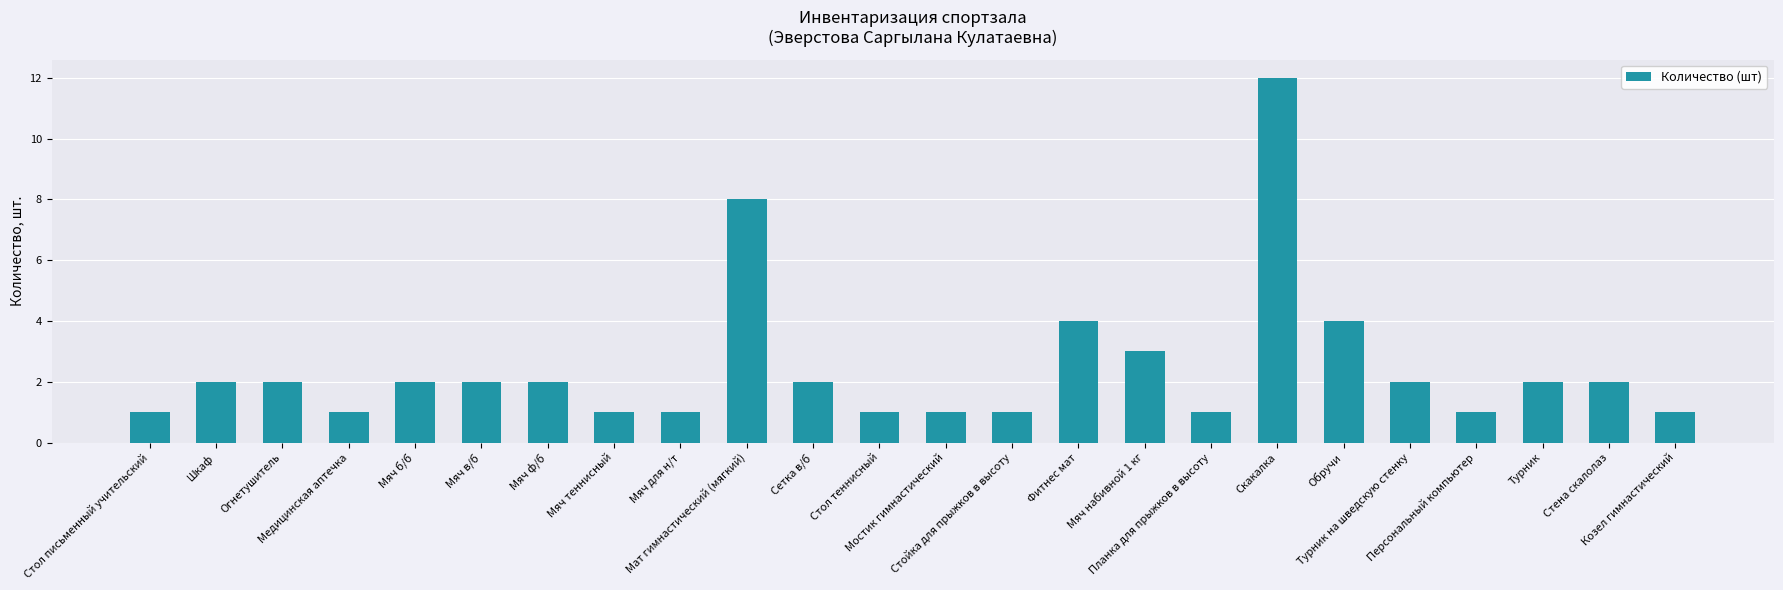

How many series are shown in this chart?

1